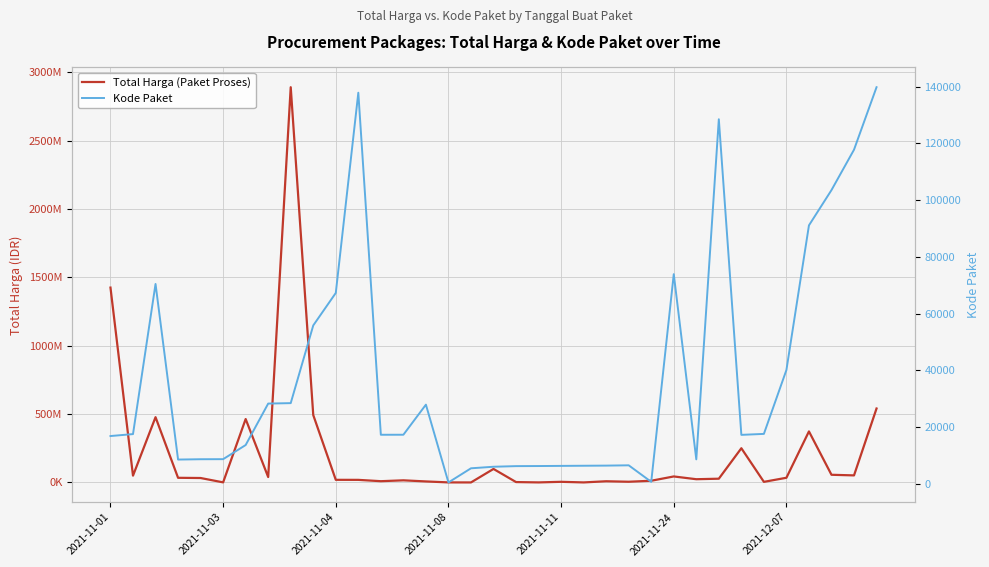

Is it true that Kode Paket equals 237877 at 34?

False